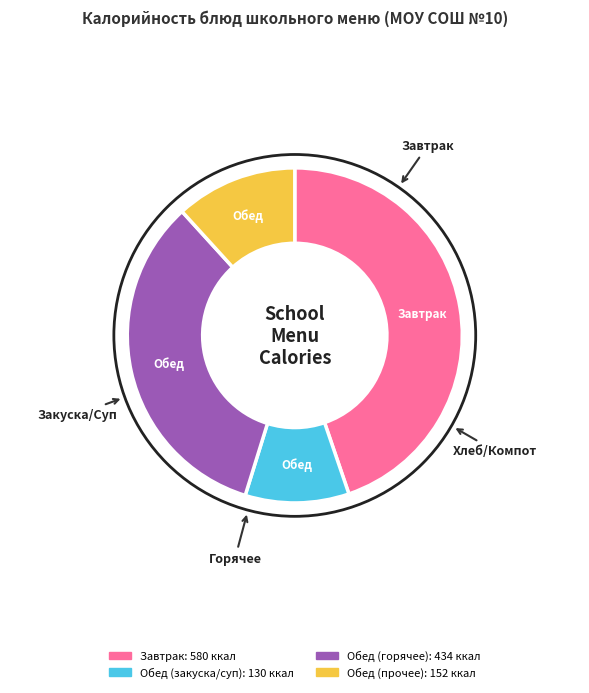

Is there a majority slice in this chart?

No